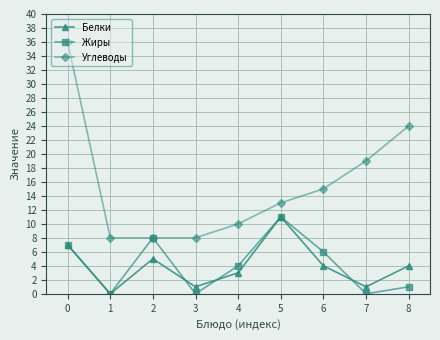

What is the difference between the second highest and second lowest values in the Белки series?

6